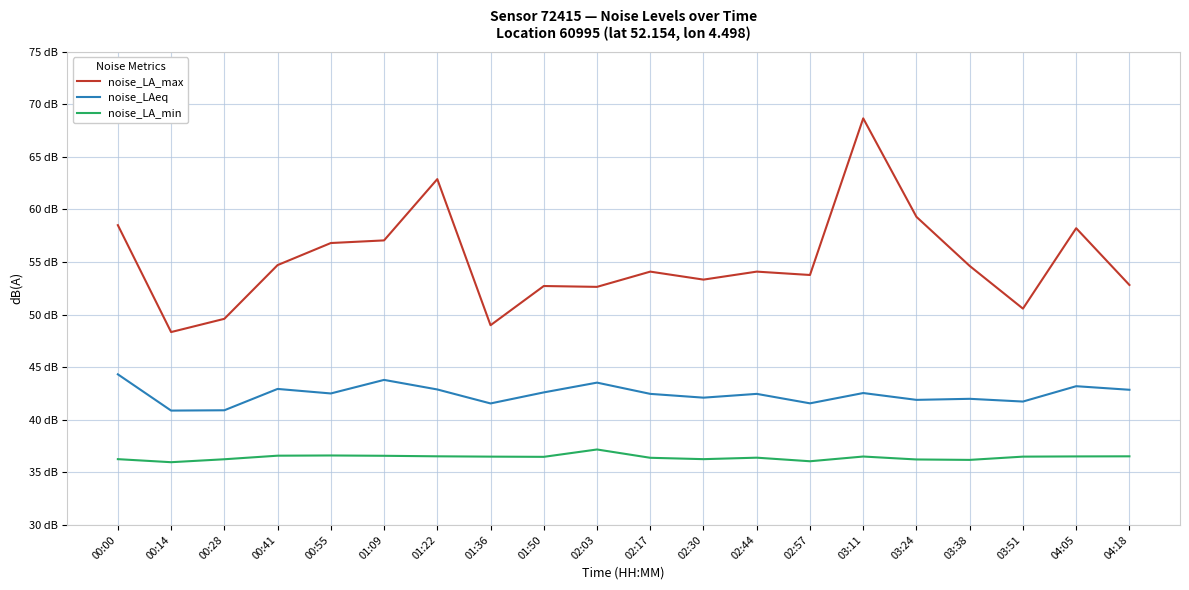

List the series in order of their peak value, highest first.

noise_LA_max, noise_LAeq, noise_LA_min